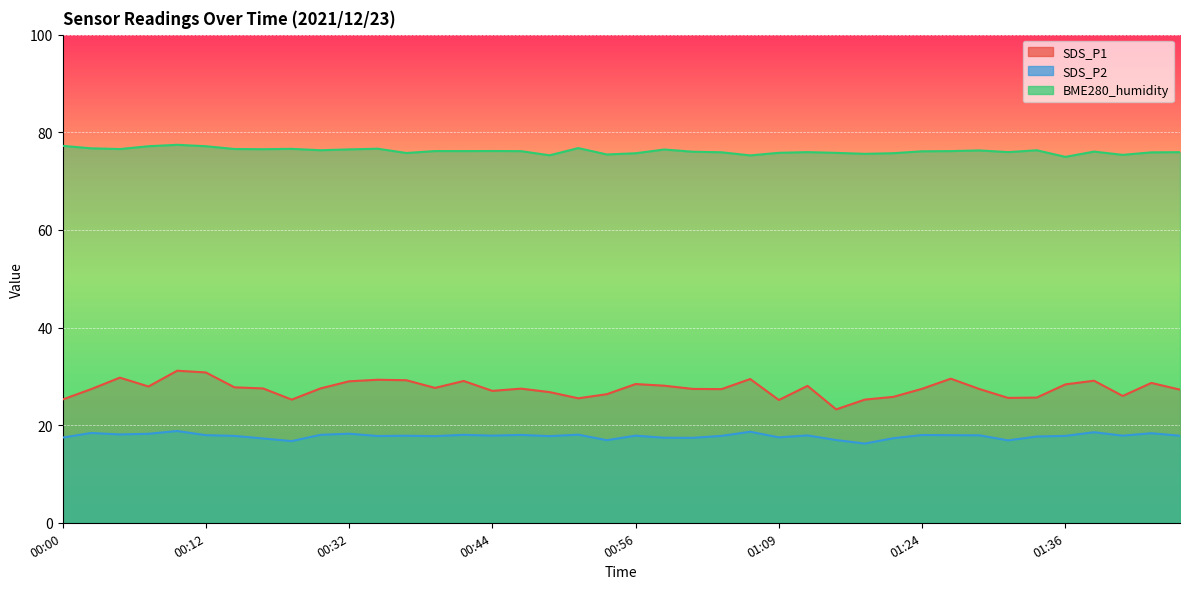

Where is BME280_humidity nearest to the value 76?

01:01